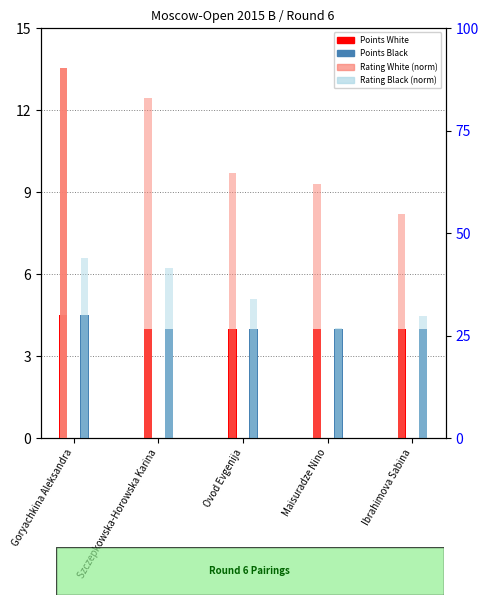

How many values in the Rating Black (norm) series exceed 34?

2